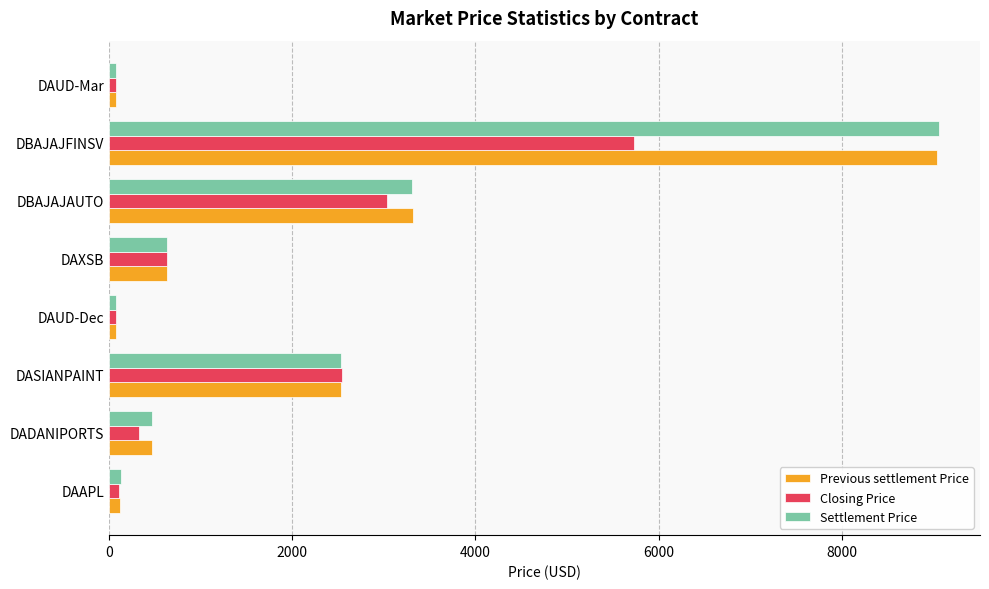

How many series are shown in this chart?

3